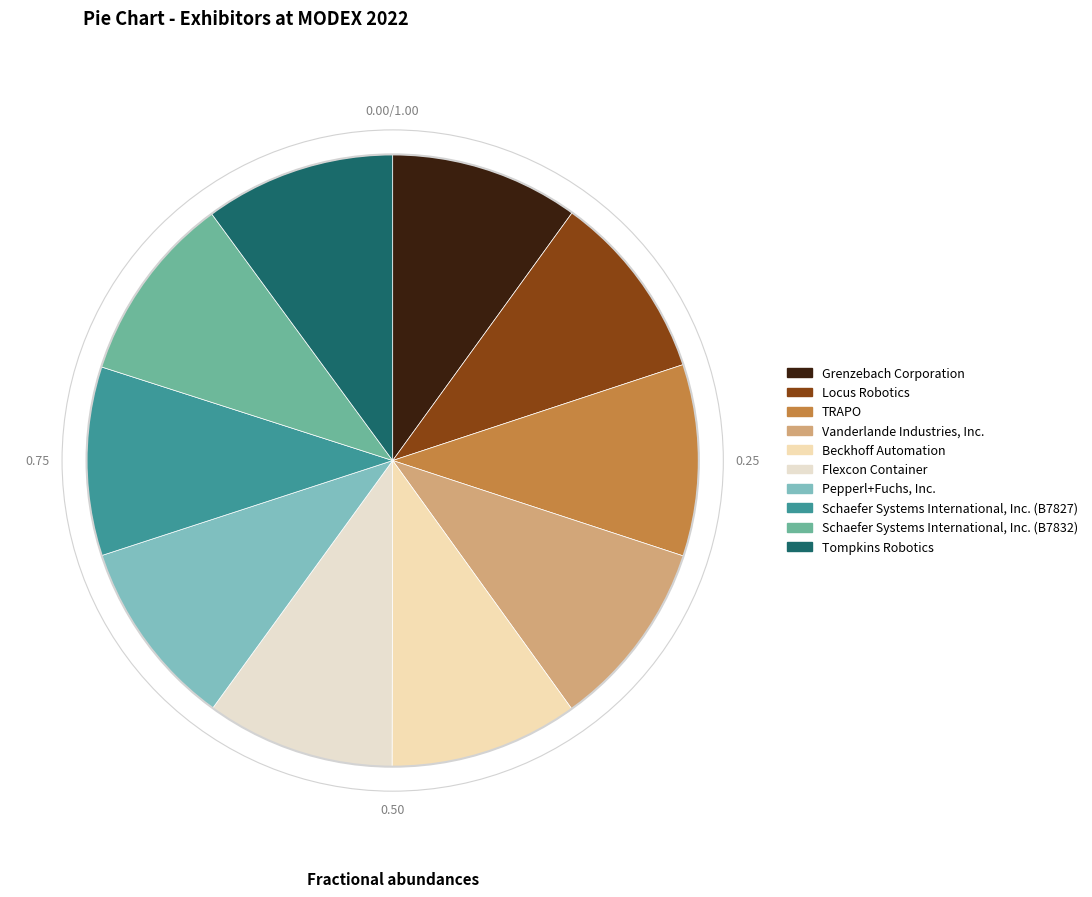

What is the largest slice in the pie chart?

TRAPO